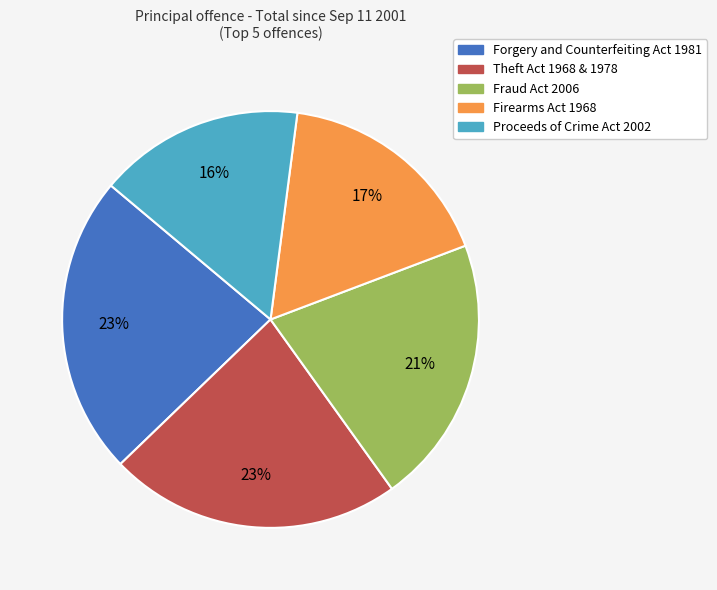

Count the number of slices in the pie.

5